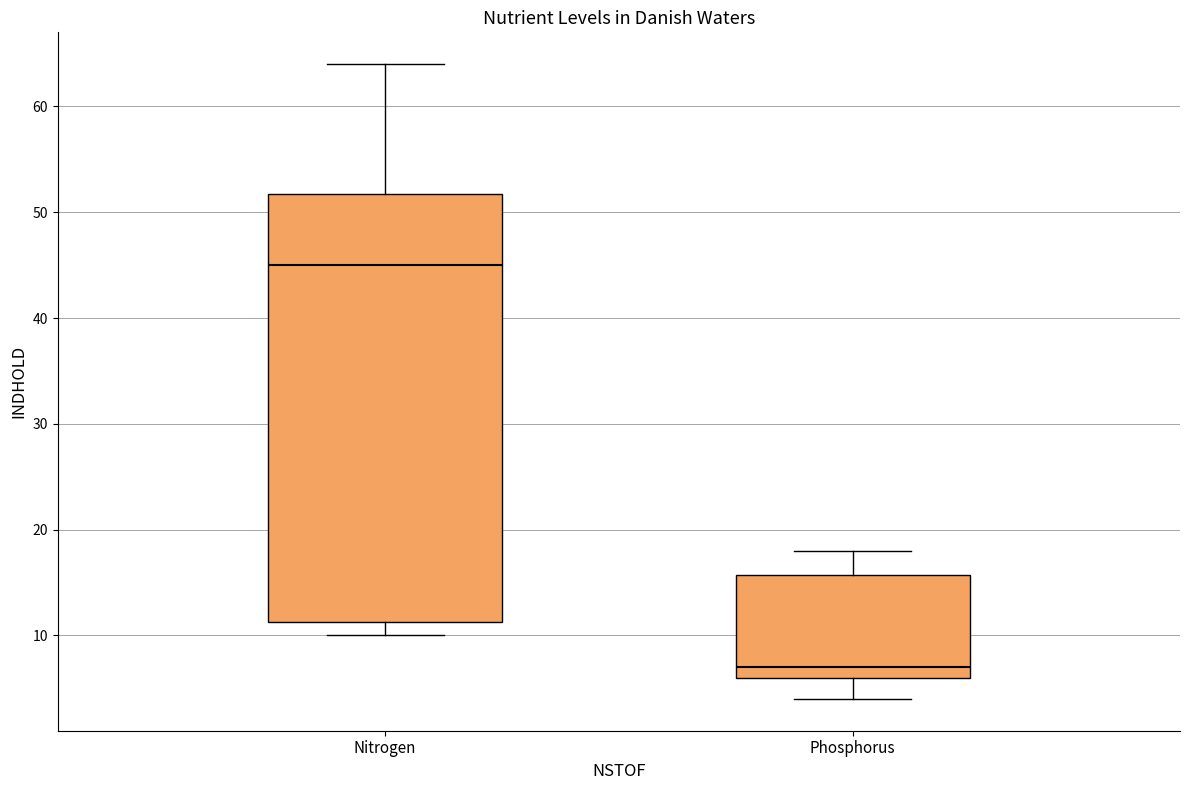

Which box has the highest median line?

Nitrogen